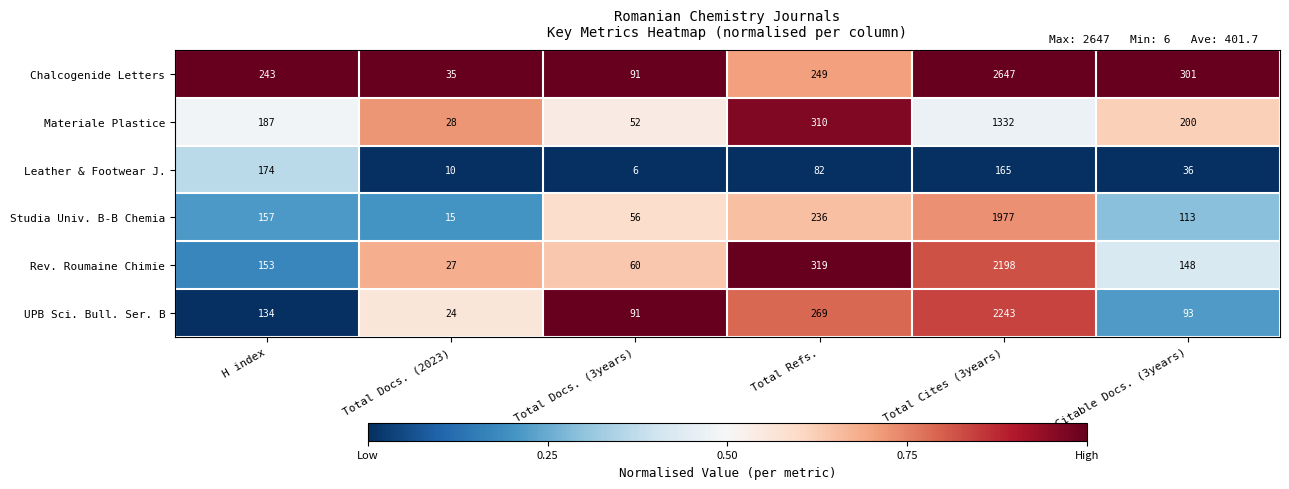

Which series has the largest total across all categories?

Chalcogenide Letters